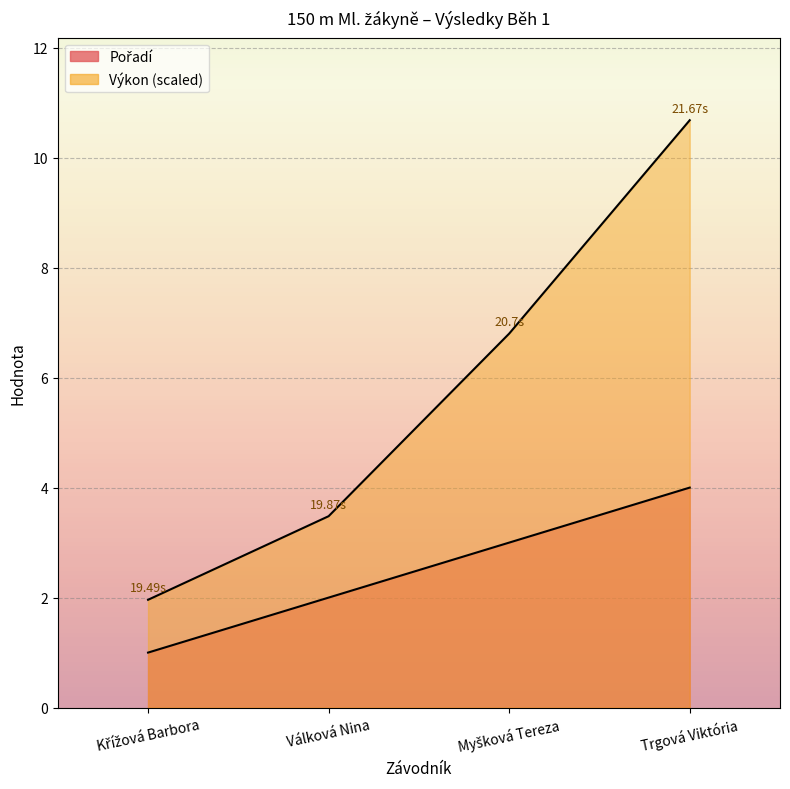

What is the difference between the second highest and minimum values in the Pořadí series?

2.0